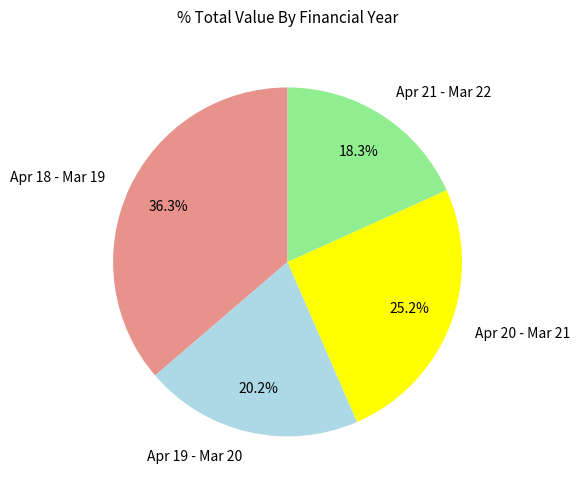

Combined, what portion of the pie is Apr 18 - Mar 19 and Apr 20 - Mar 21?

61.5%